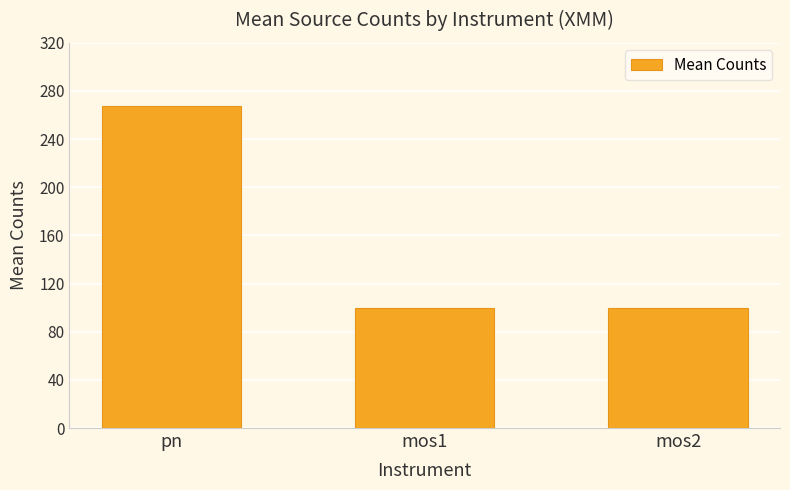

Reading left to right, what are all the values shown in this chart?

pn=267.8	mos1=99.8	mos2=99.8